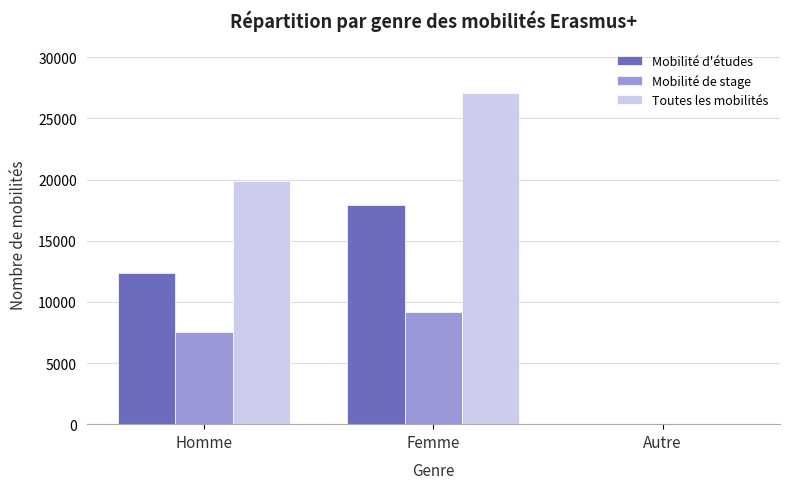

How many data points does each series have?

3